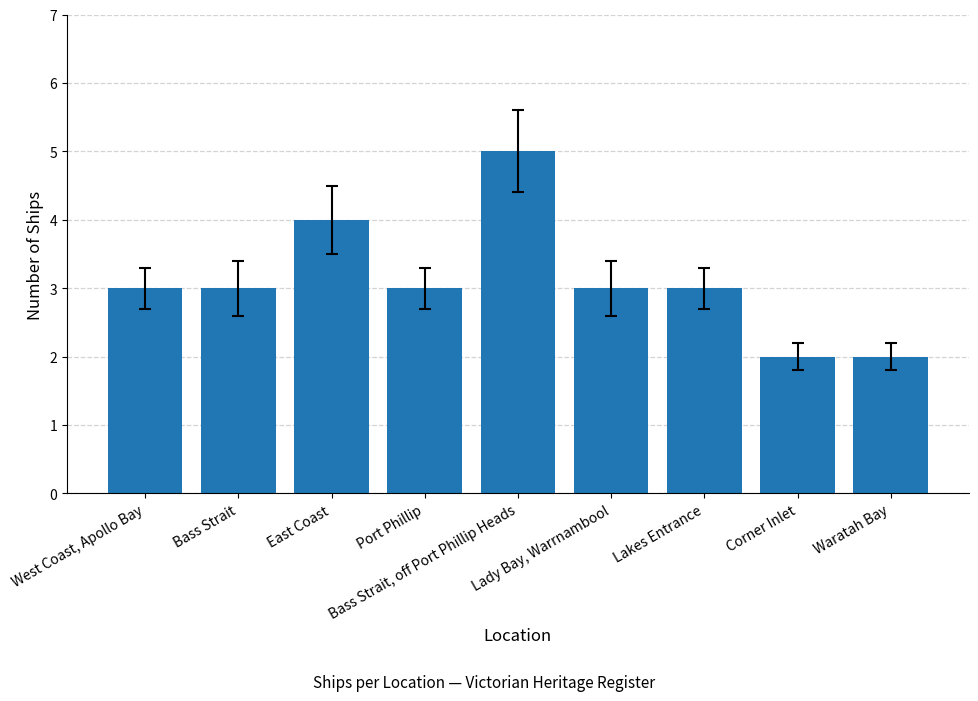

How many distinct data groups are displayed?

1